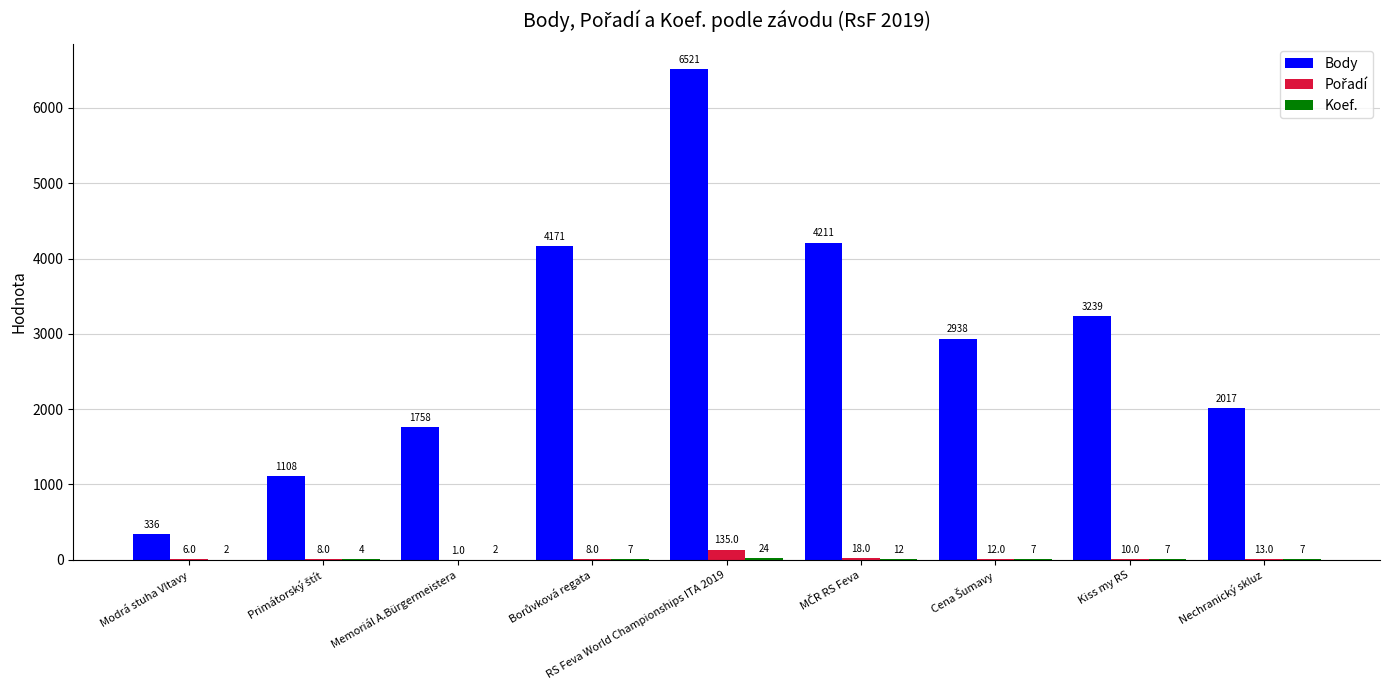

Is it true that Body equals 3239 at Kiss my RS?

True